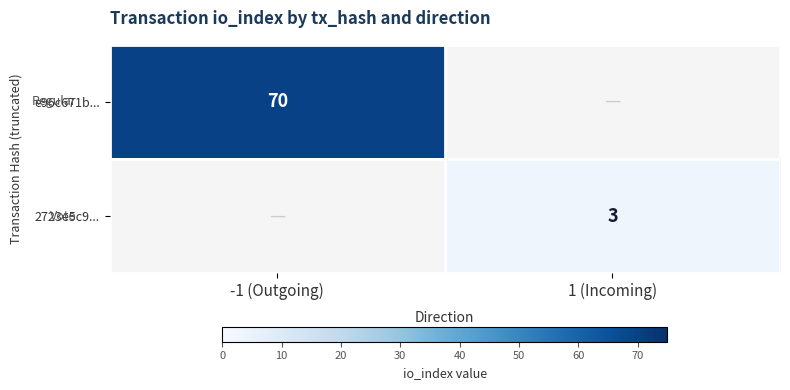

Is it true that e96c671b... equals 97 at -1 (Outgoing)?

False